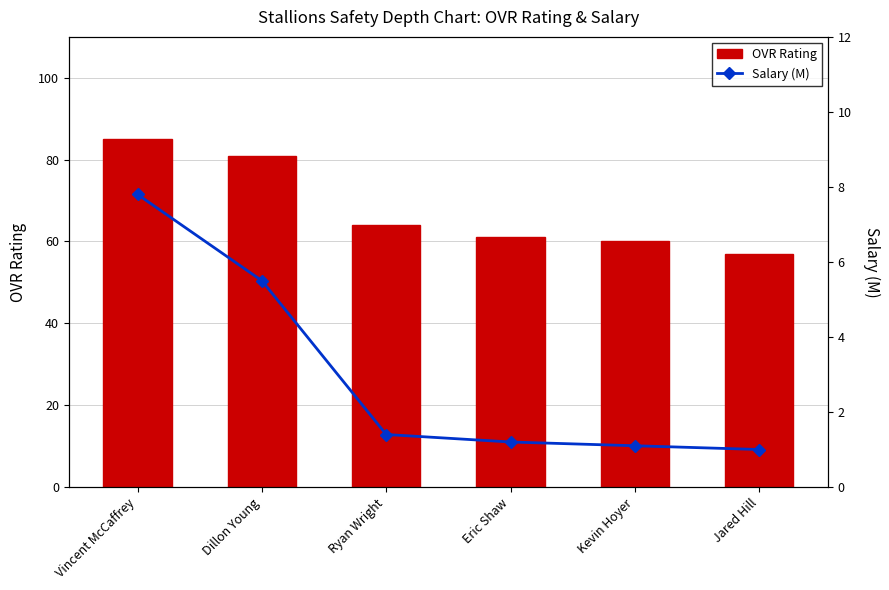

Is it true that OVR Rating equals 57.0 at Jared Hill?

True